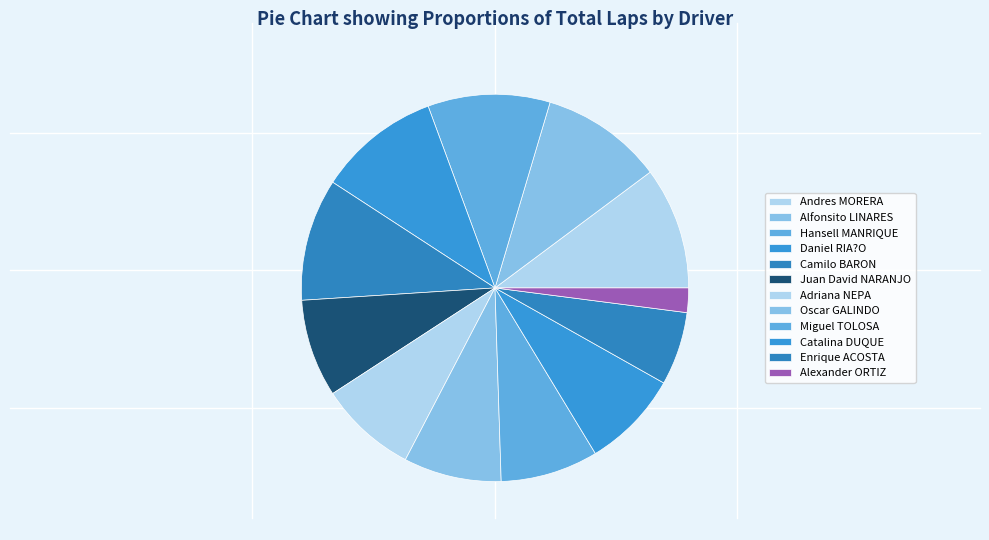

Is there any slice that represents more than half of the pie?

No